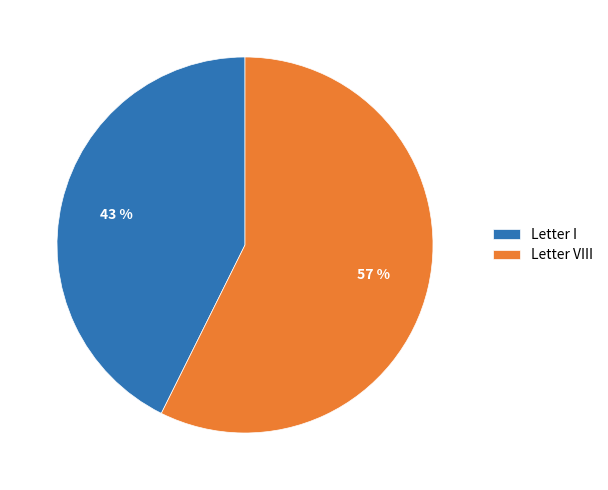

Rank the categories by value from highest to lowest.

Letter VIII, Letter I